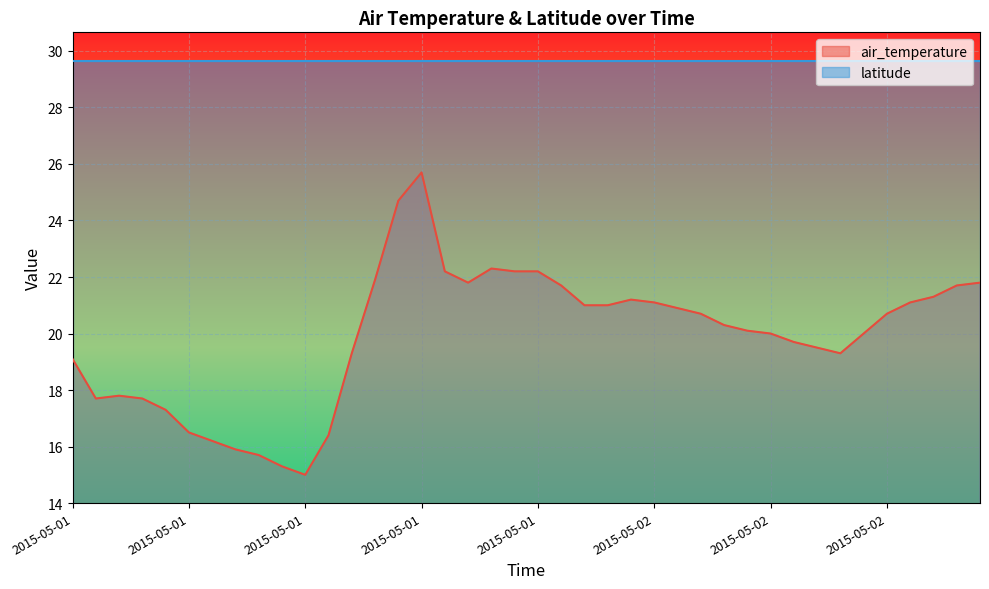

Does the chart display data point markers on the line(s)?

No